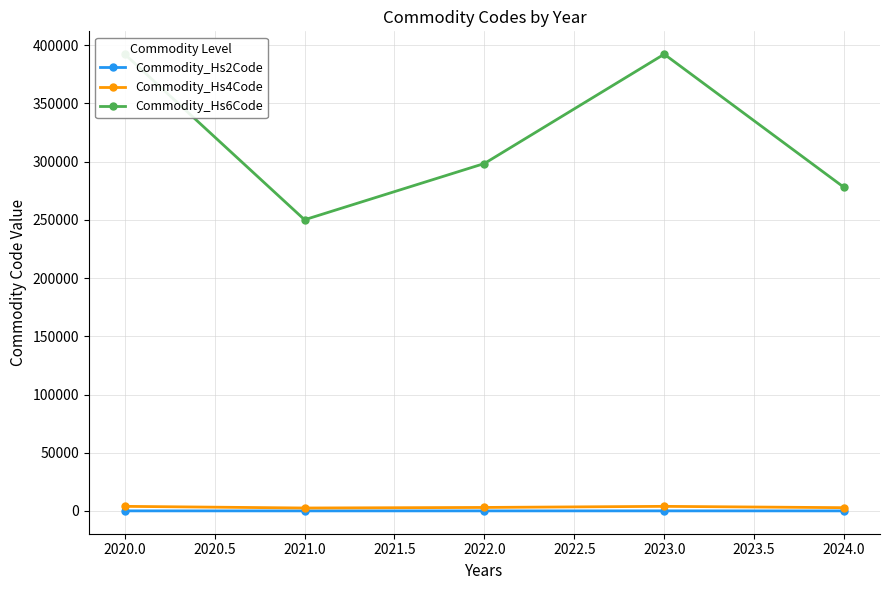

How many values in the Commodity_Hs6Code series are below 298424?

2